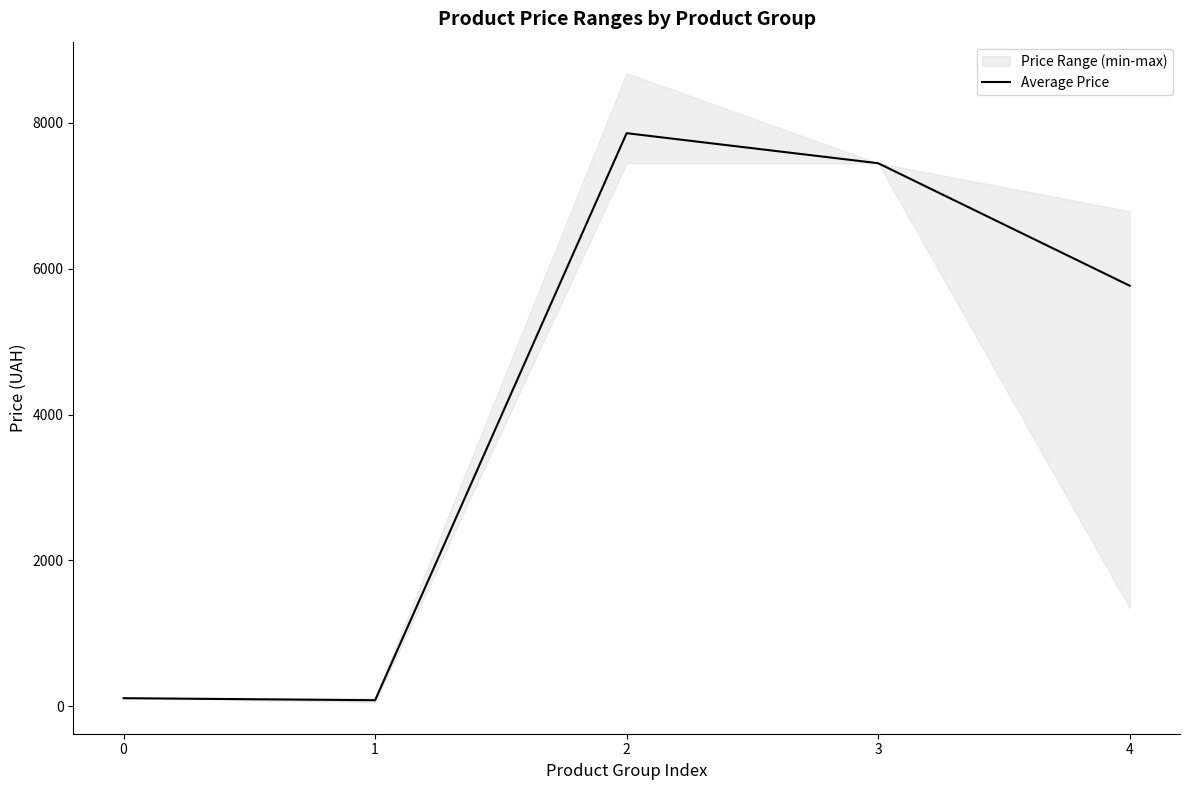

The value at 0 is 111.8. True or false?

True